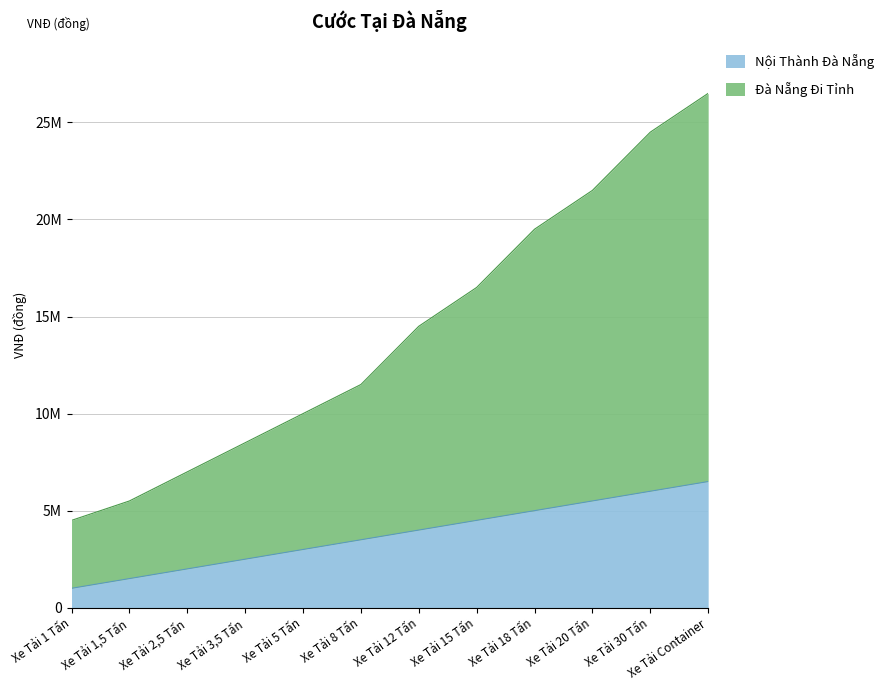

At which category is the sum across all series the highest?

Xe Tải Container